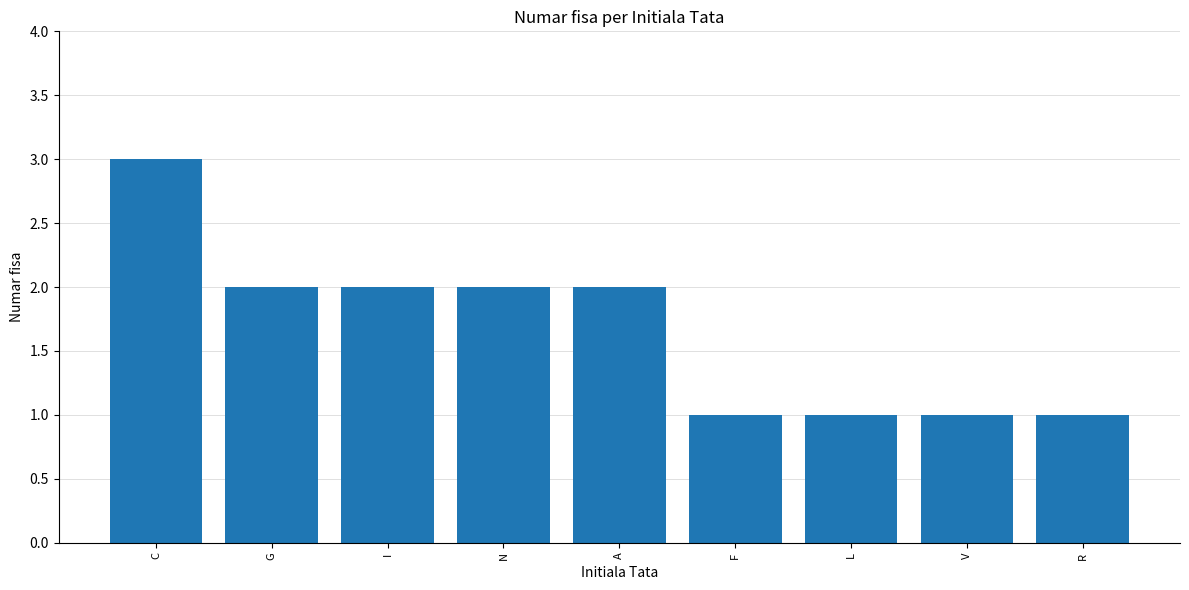

Does the chart contain any negative values?

No